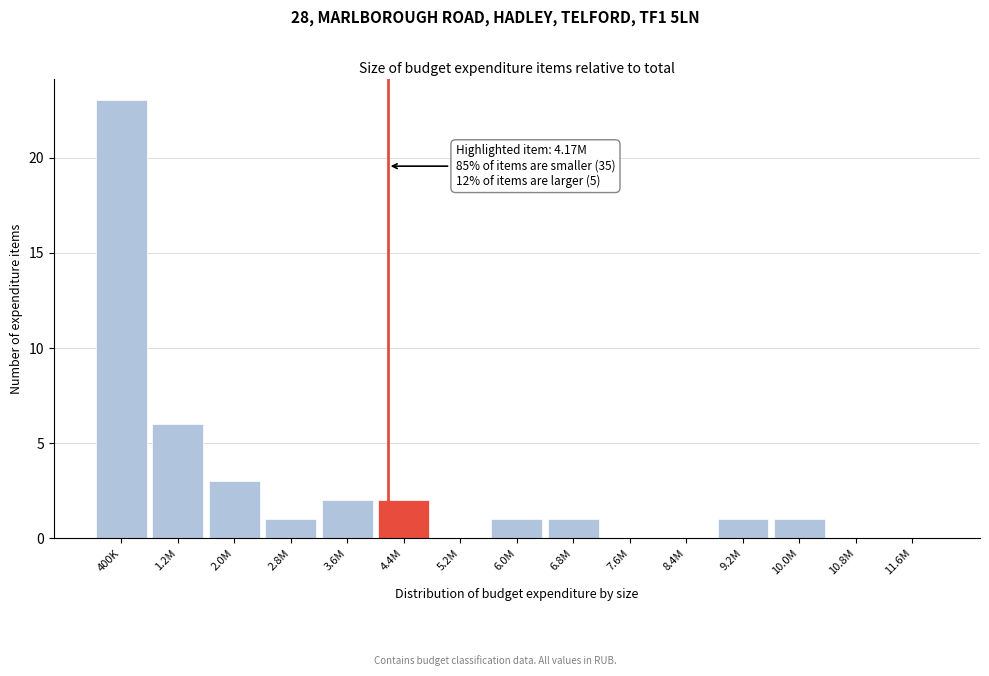

Reading left to right, transcribe all the data shown in this chart.

400K=23	1.2M=6	2.0M=3	2.8M=1	3.6M=2	4.4M=2	5.2M=0	6.0M=1	6.8M=1	7.6M=0	8.4M=0	9.2M=1	10.0M=1	10.8M=0	11.6M=0